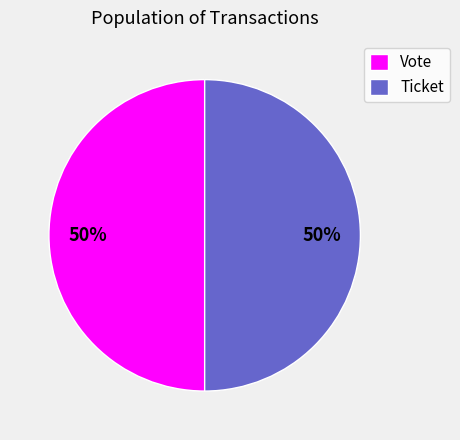

Approximately how many times larger is the value at Ticket compared to Vote?

1.0